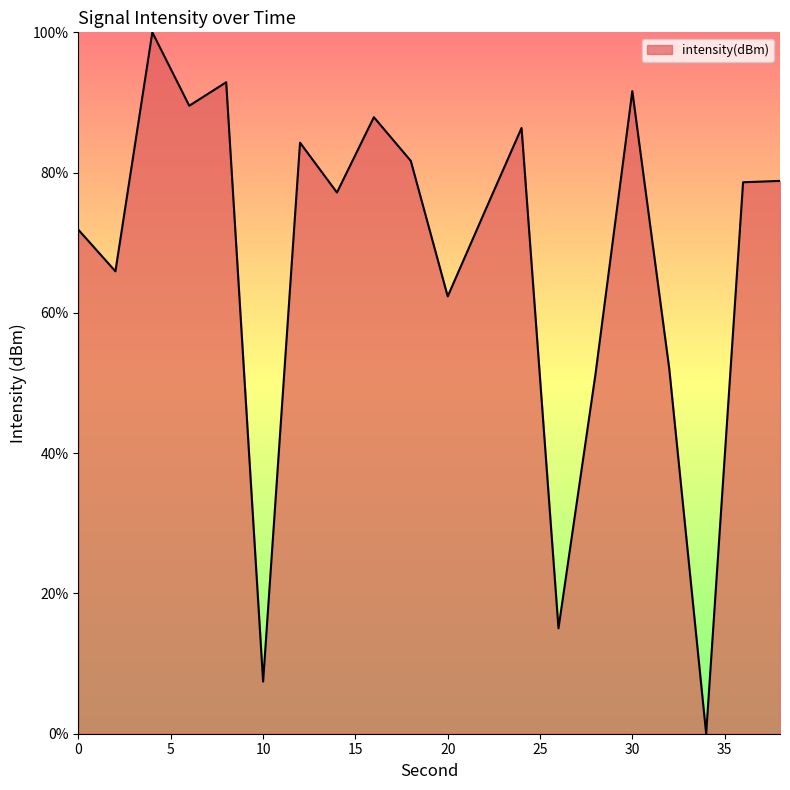

What is the difference between the maximum and minimum values?

100.0